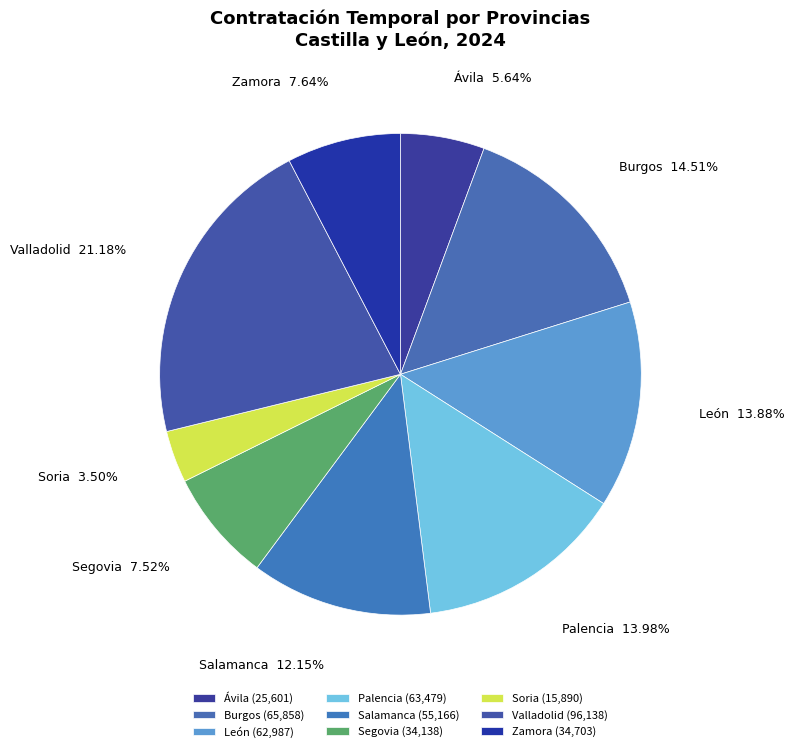

Is the sum of León and Salamanca greater than half?

No